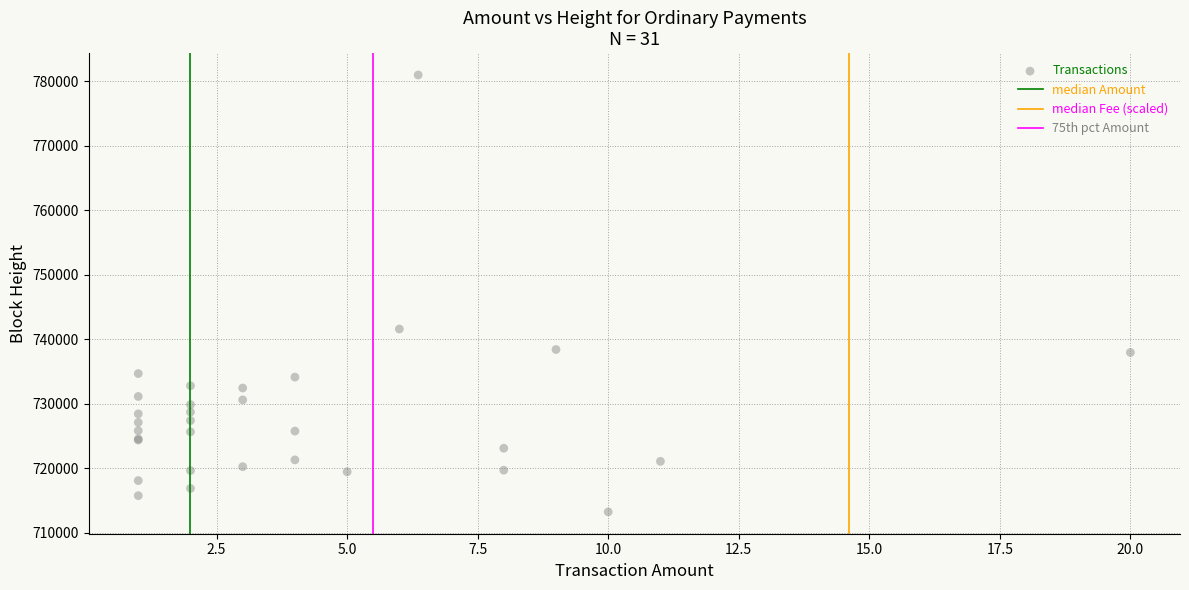

What Y value in the scatter plot is closest to 747105?

741589